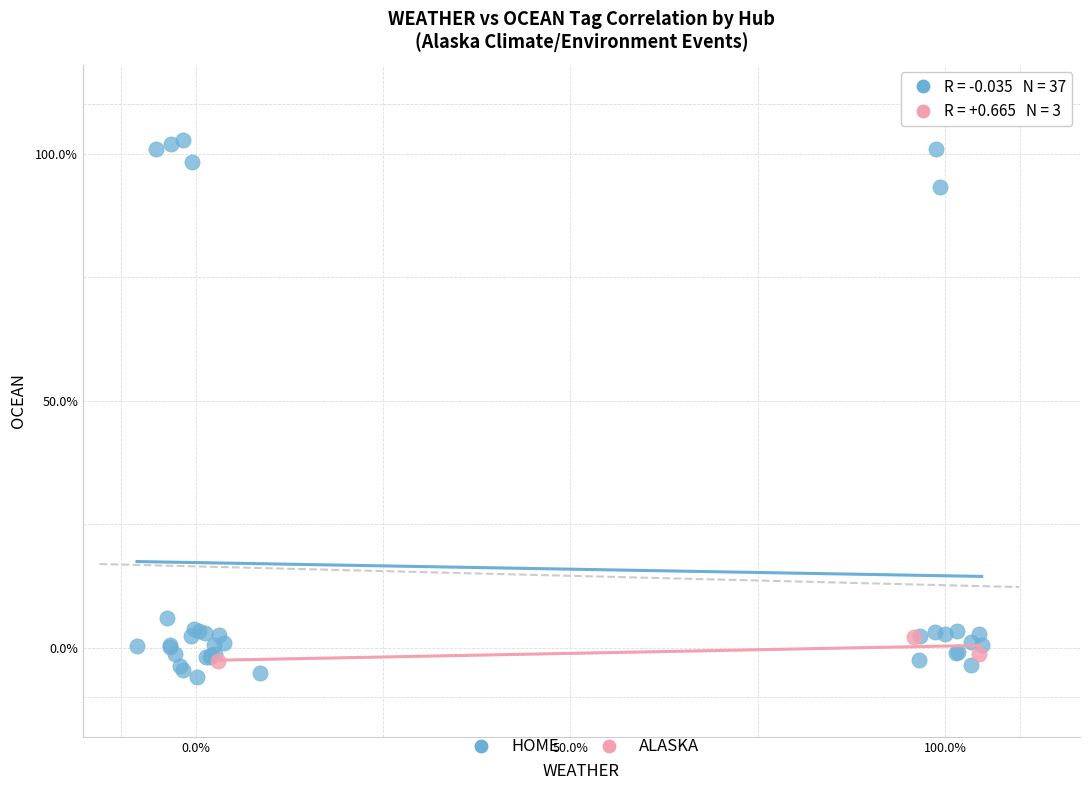

What are all the series names shown in the legend?

HOME, ALASKA